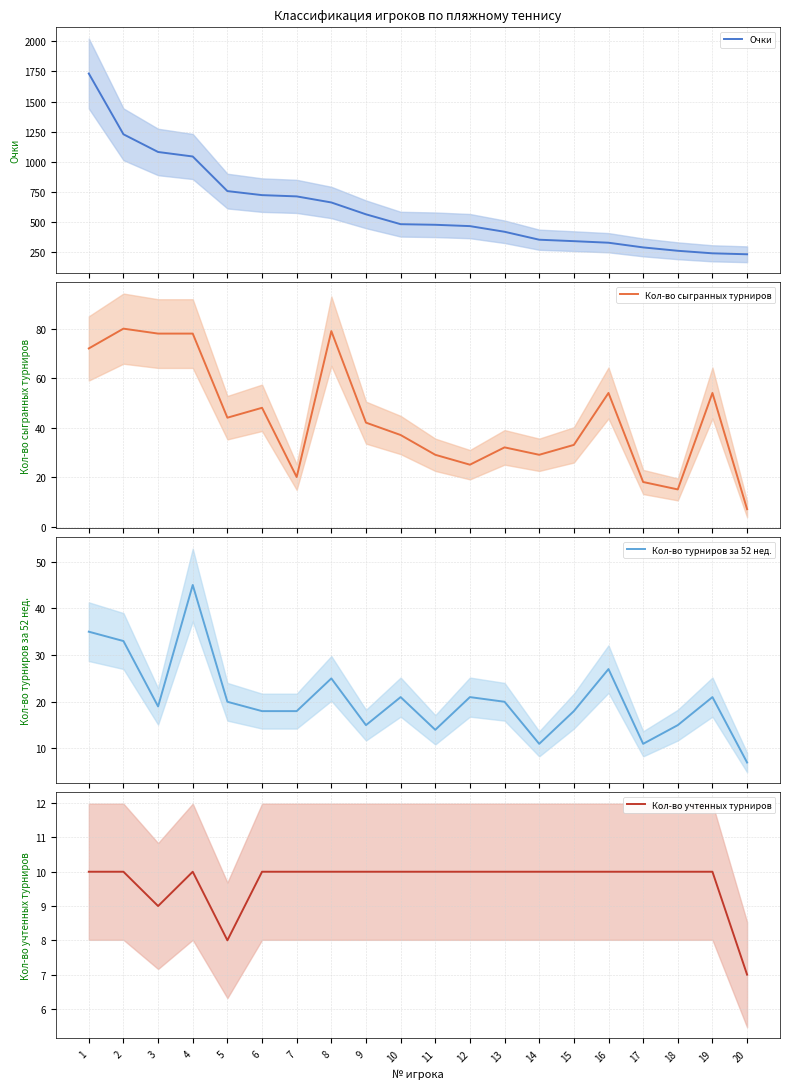

What is the sum of the Кол-во турниров за 52 нед. values at 15 and 20?

25.0